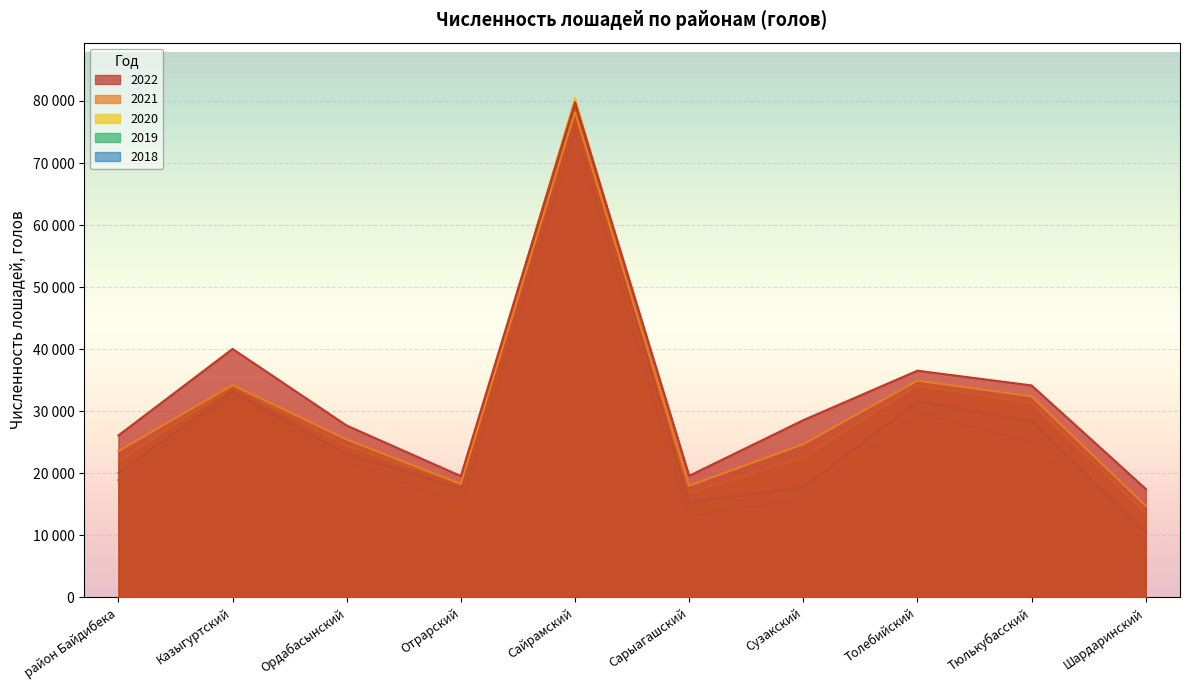

What is the highest value of the район Байдибека series?

23564